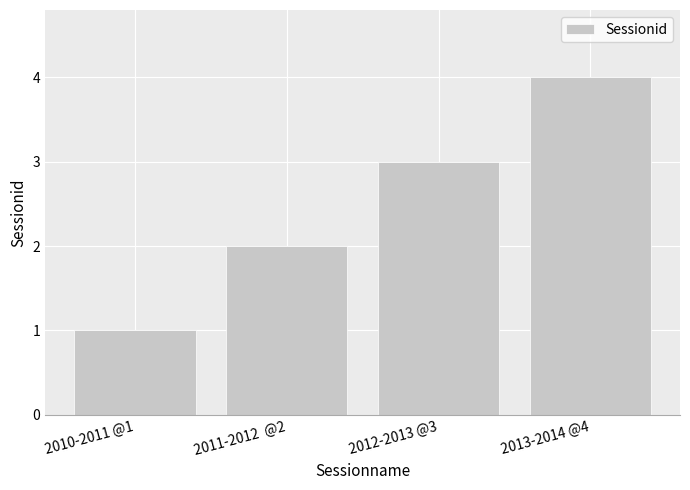

List the labels in order of value, largest first.

2013-2014 @4, 2012-2013 @3, 2011-2012  @2, 2010-2011 @1